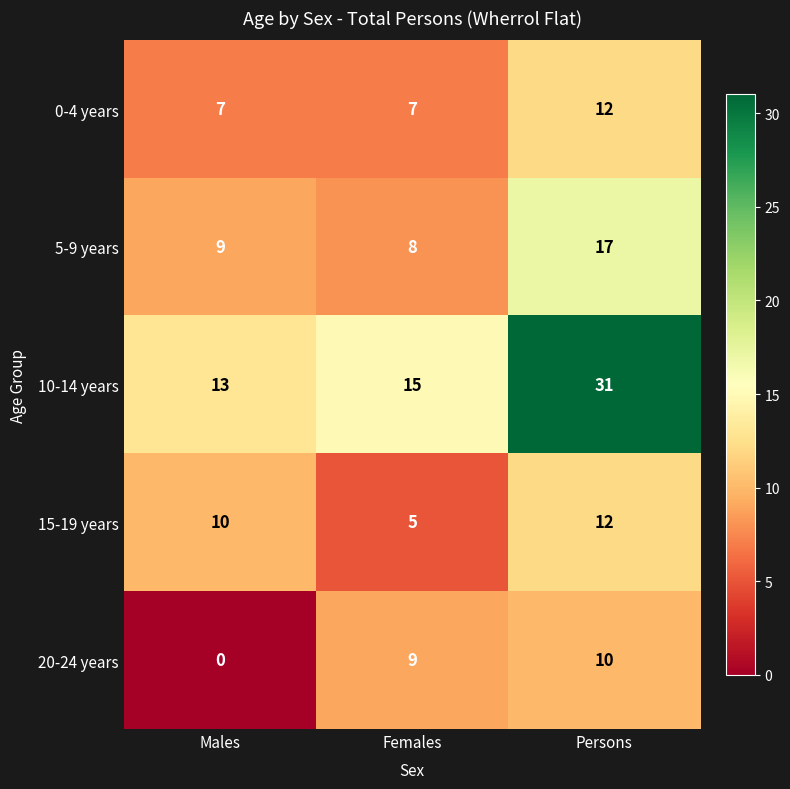

Reading right to left, transcribe all the data shown in this chart.

0-4 years: 12	7	7
5-9 years: 17	8	9
10-14 years: 31	15	13
15-19 years: 12	5	10
20-24 years: 10	9	0